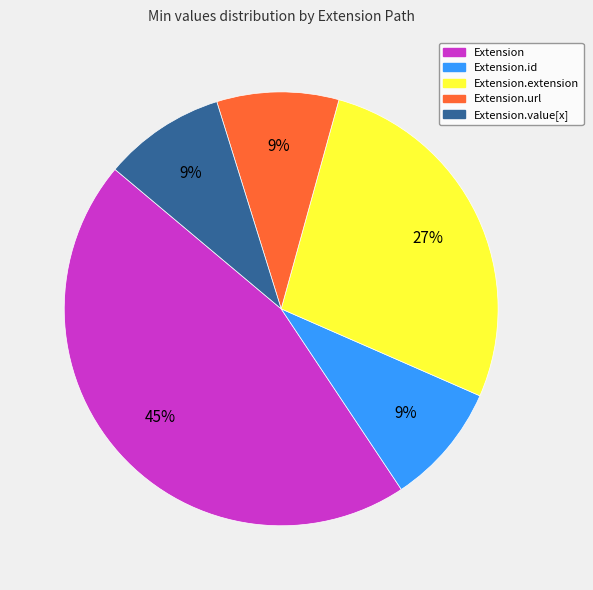

To the nearest percent, what is the combined percentage of Extension.url and Extension.extension?

36%